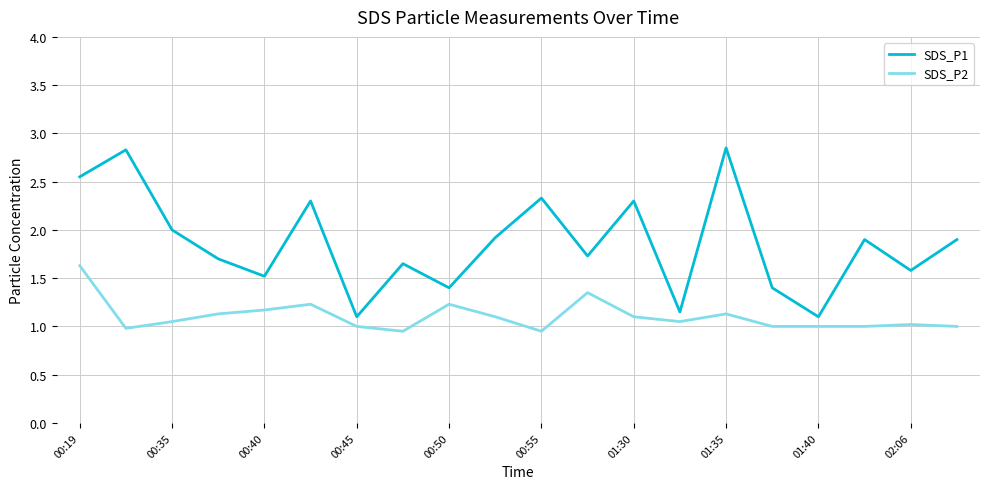

Which series has the largest range (max minus min)?

SDS_P1